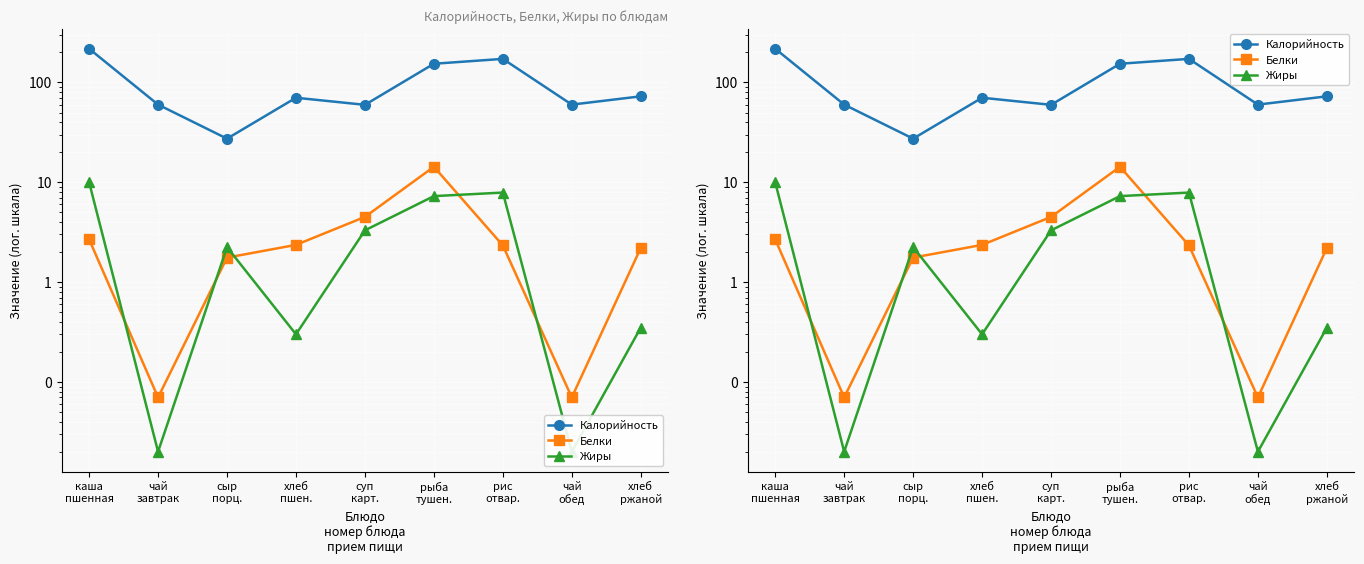

What is the difference between the second highest and second lowest values in the Калорийность series?

112.6